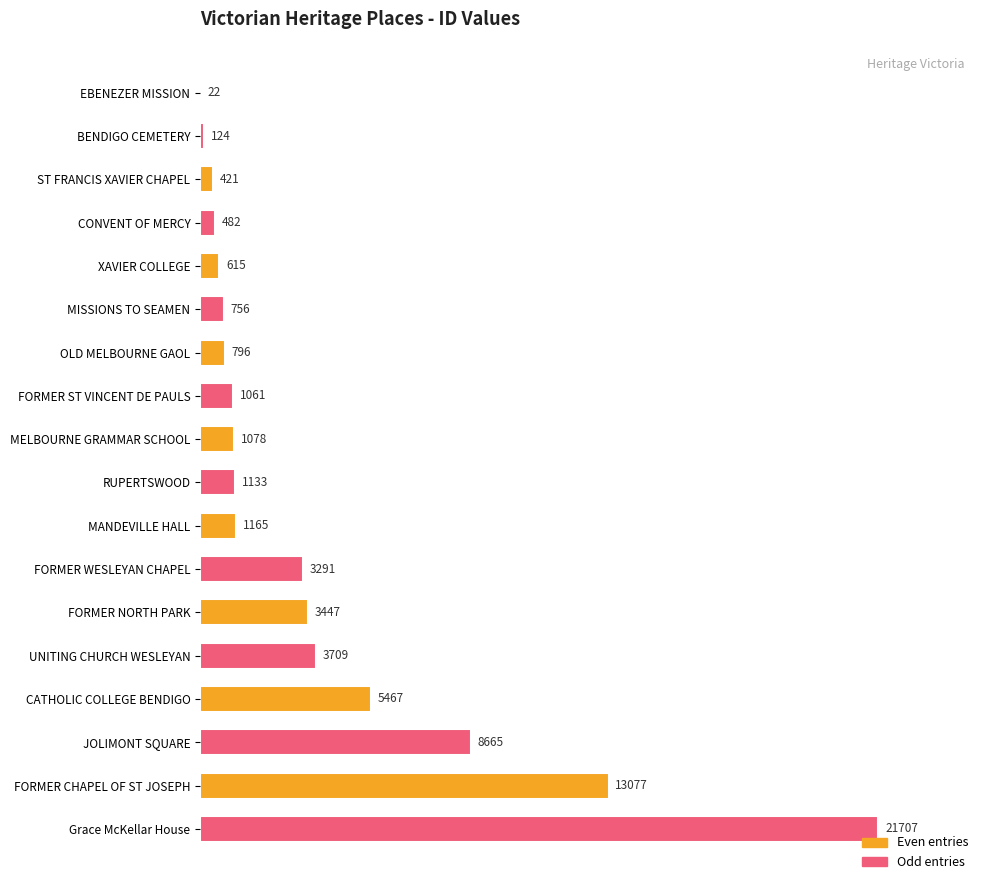

How many distinct data groups are displayed?

1